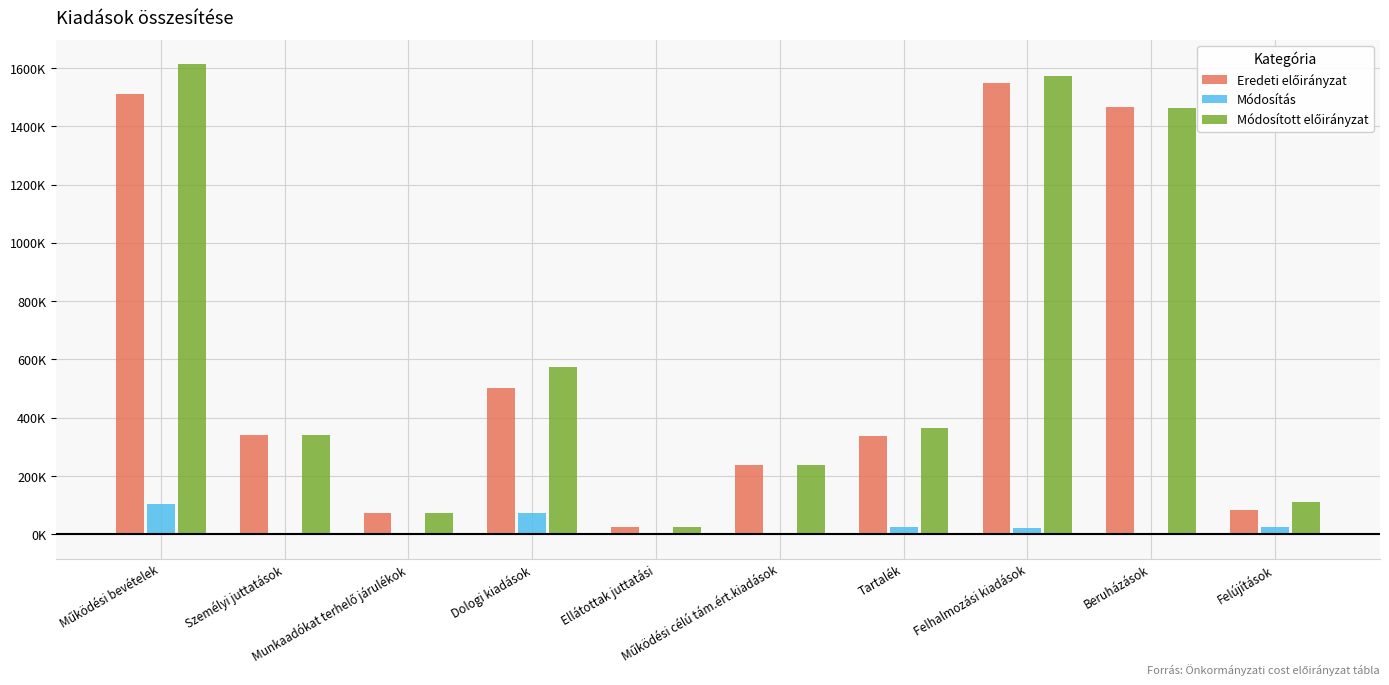

How many bars are there in total?

30